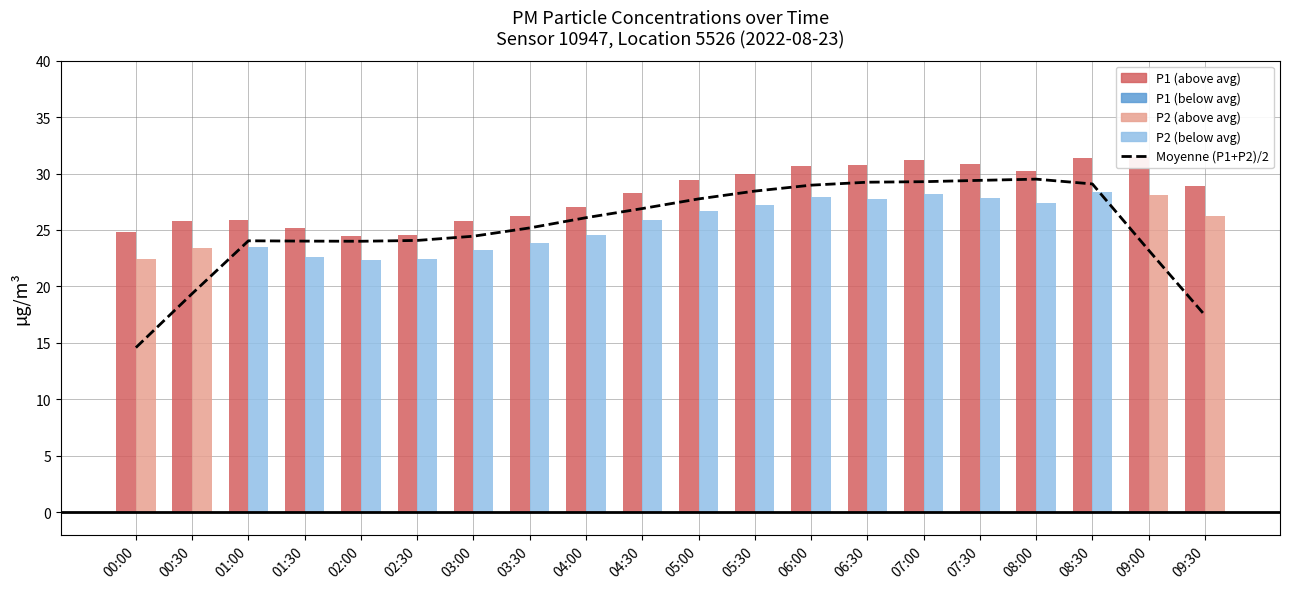

What is the smallest value displayed?

14.6